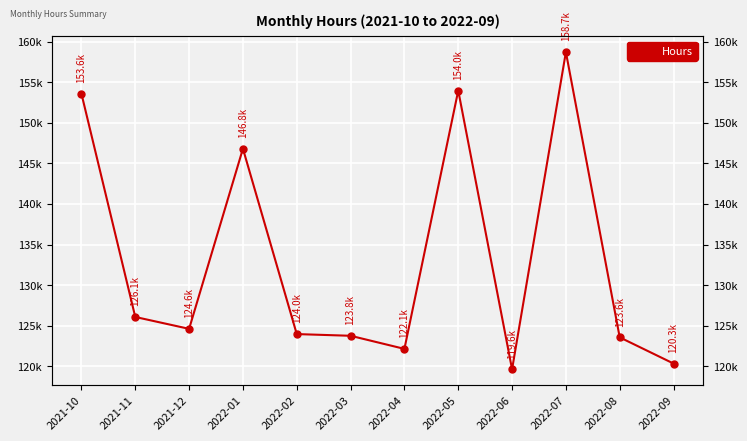

Where is the first local maximum?

2022-01